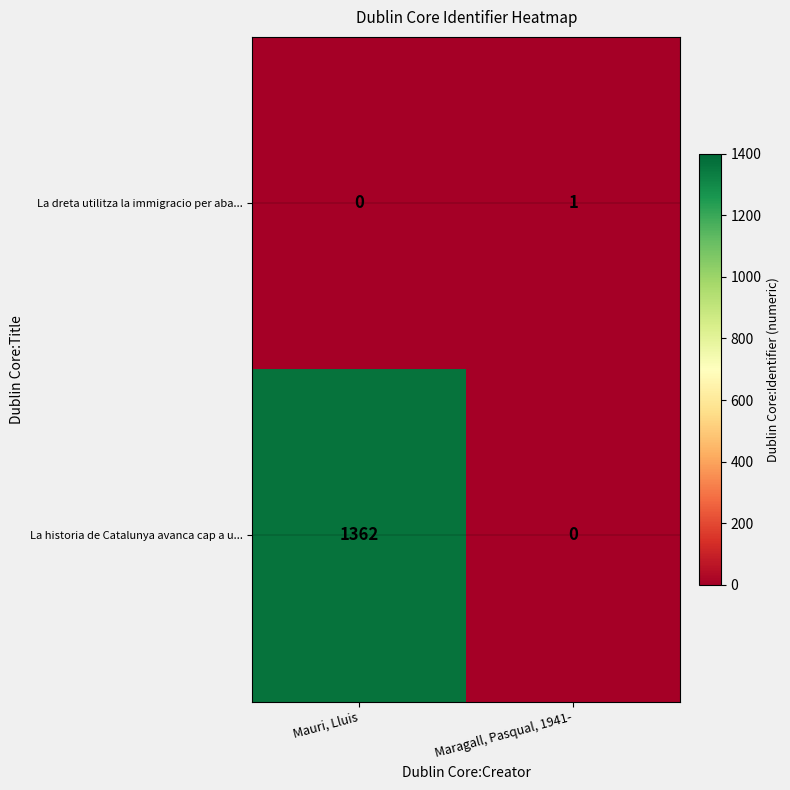

At which label is La dreta utilitza la immigracio per aba... closest to 0?

Mauri, Lluis